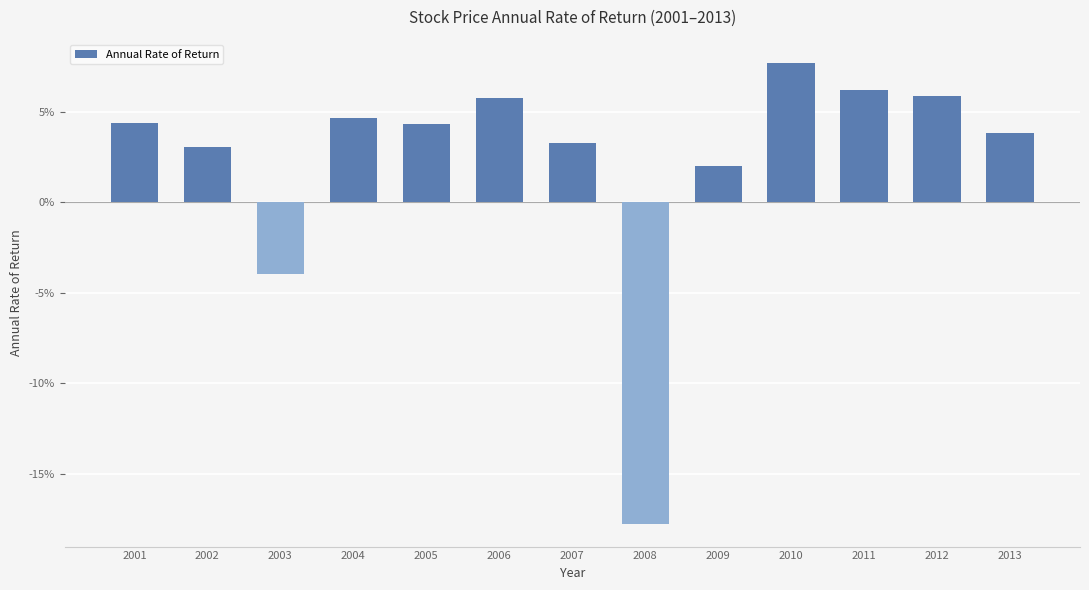

How many bars are there in total?

13